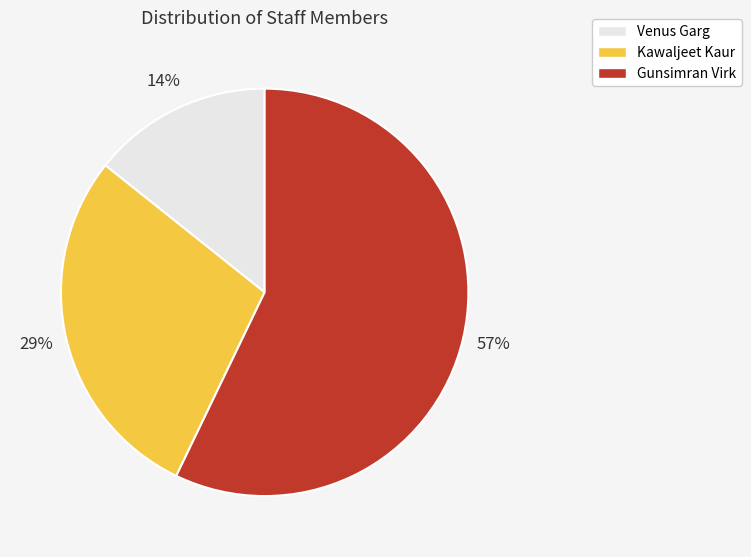

How many segments does this pie chart have?

3